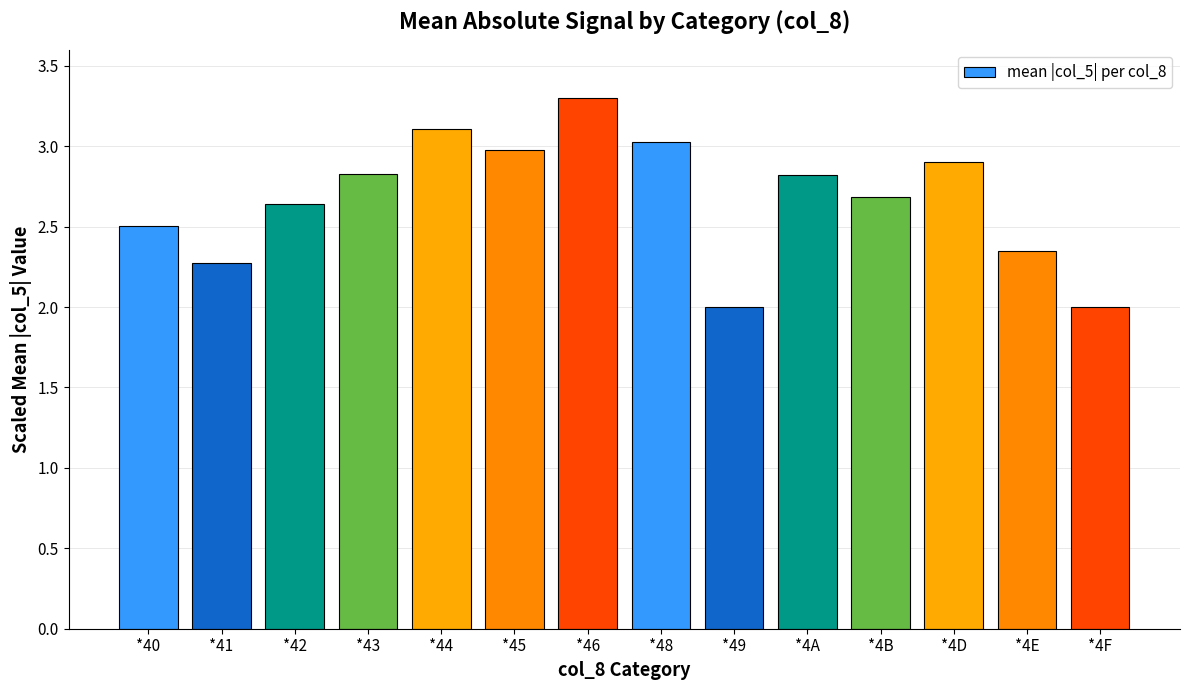

True or false: the data shows 4.6 at *4A.

False